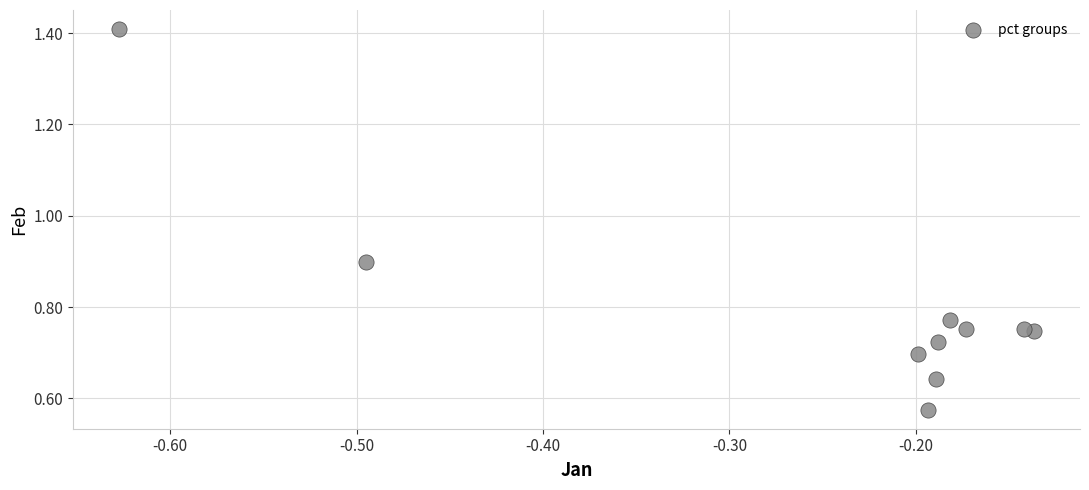

What is the range of X values (max minus min)?

0.5